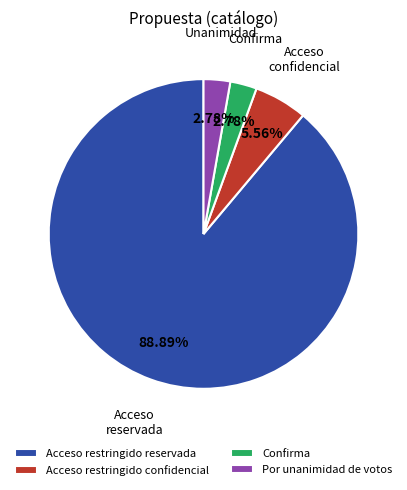

To the nearest percent, what is the difference between the Acceso restringido reservada and Confirma slice percentages?

86%